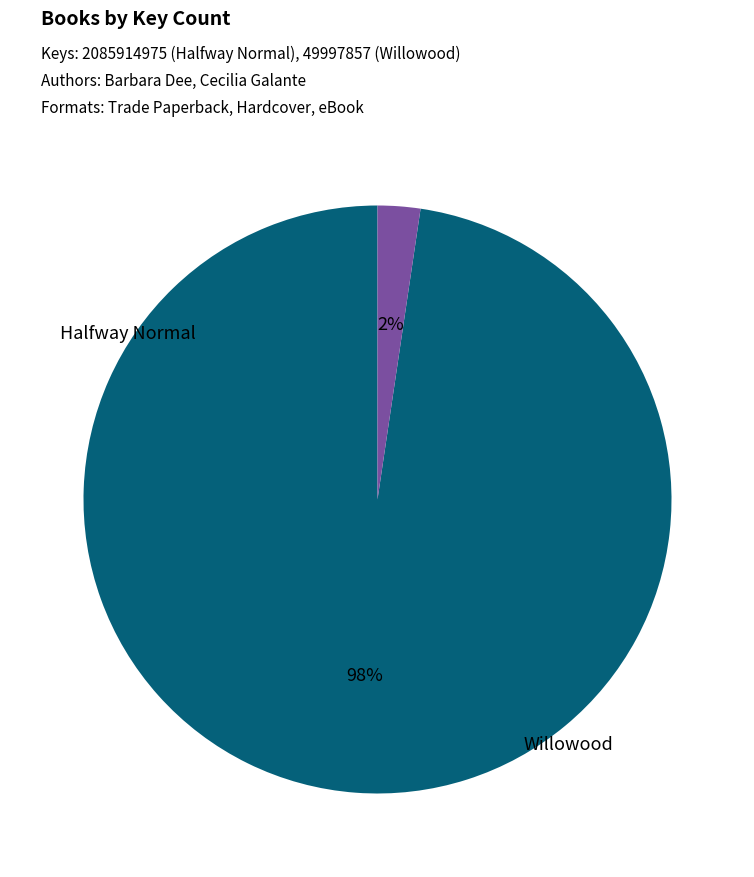

How many slices are in this pie chart?

2